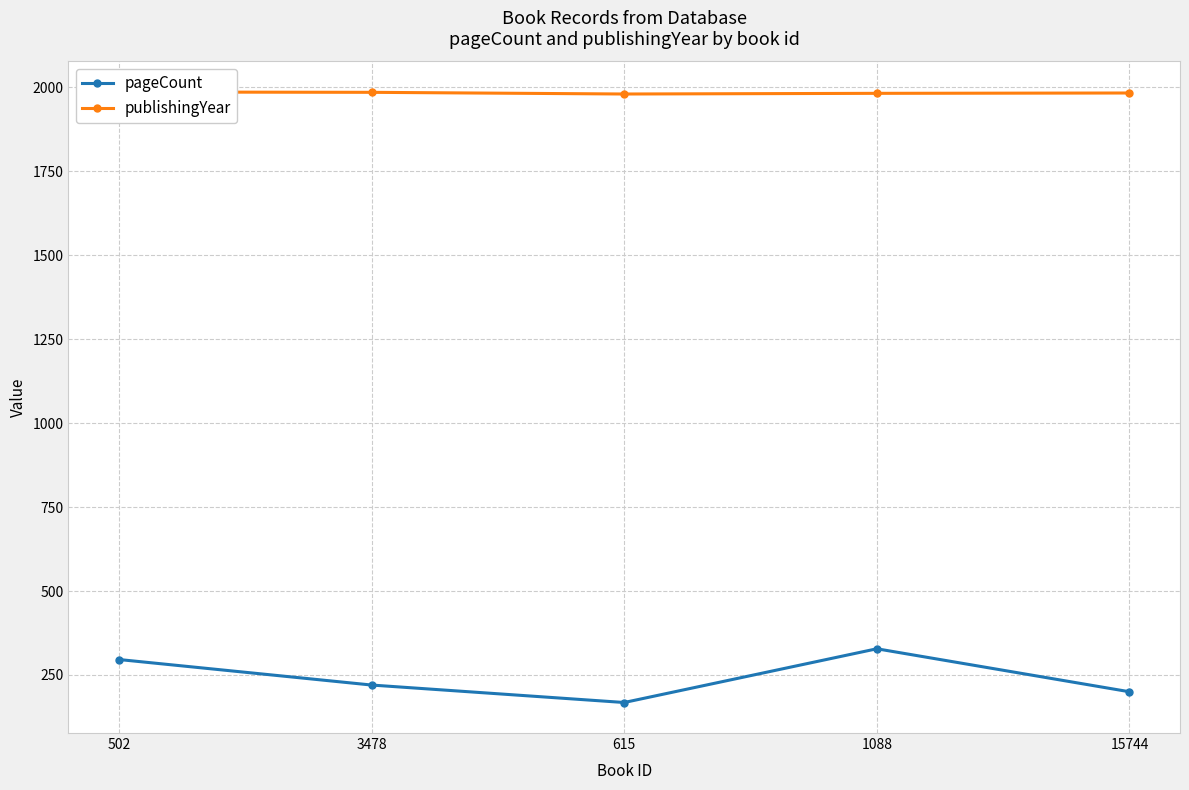

At how many categories does at least one series exceed 1712?

5